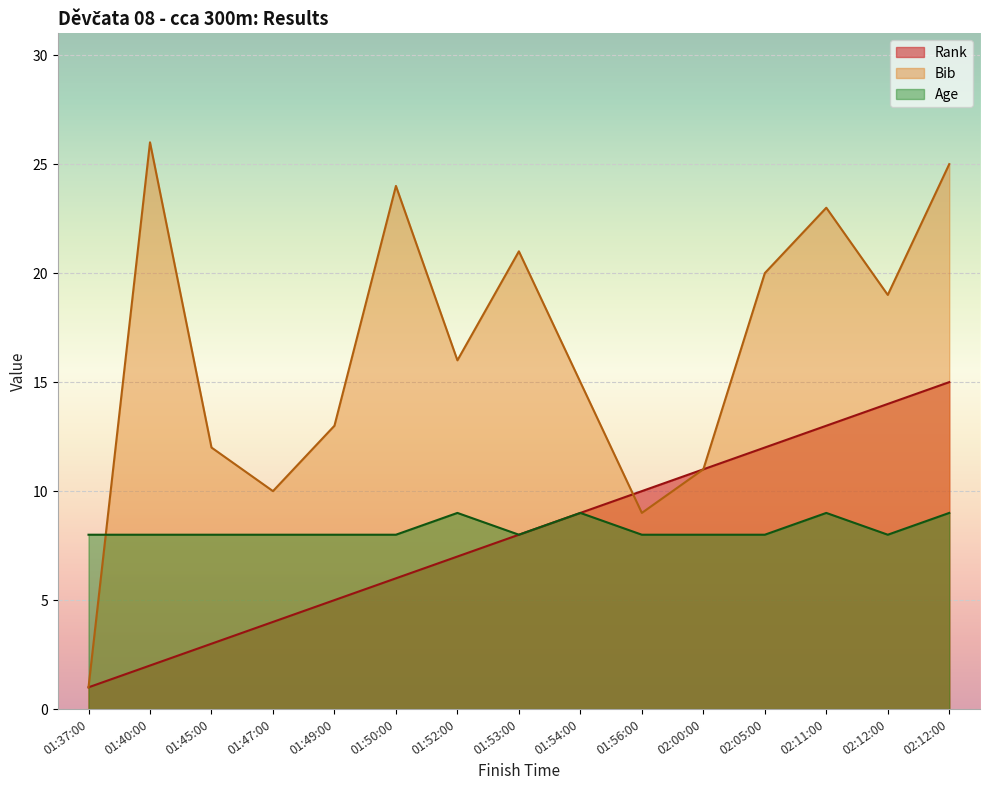

True or false: Rank has more than 2 points higher than both neighbors.

False